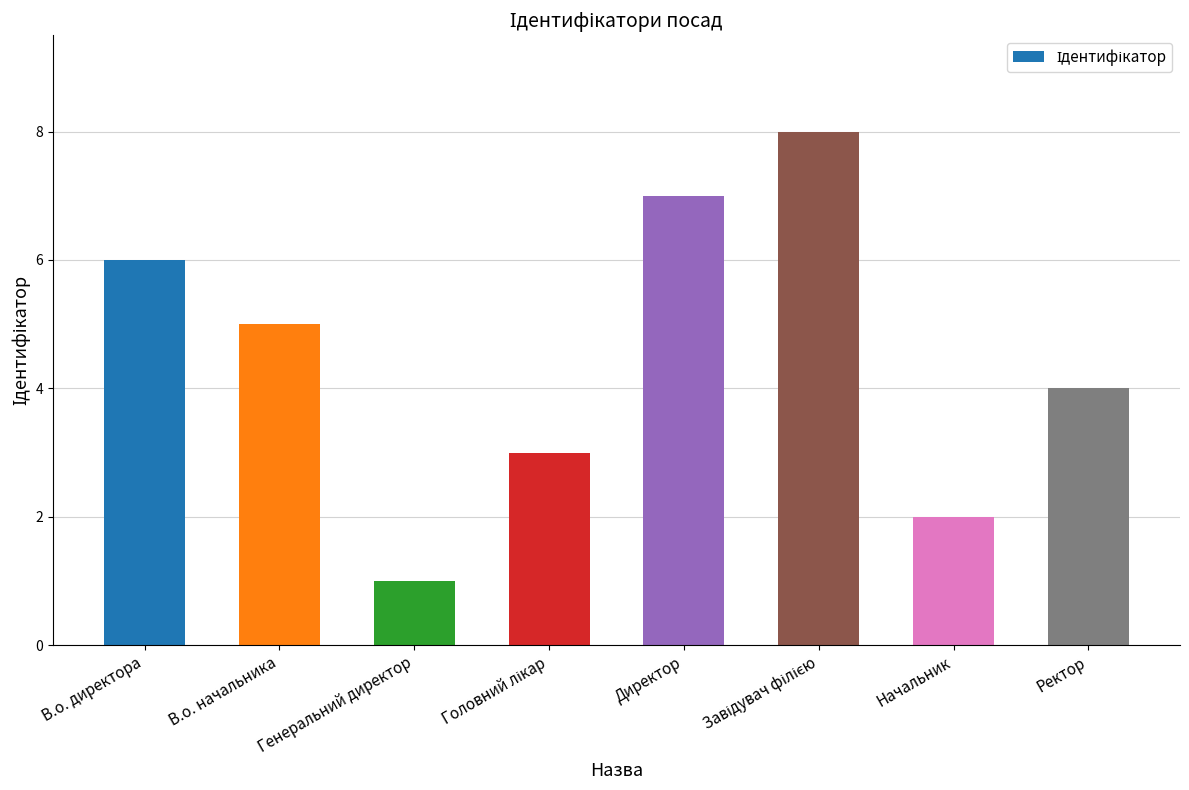

What is the value of the 8th bar from the left?

4